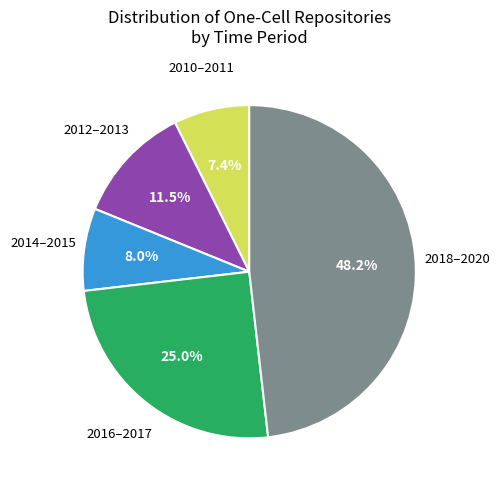

Rank the categories by value from highest to lowest.

2018–2020, 2016–2017, 2012–2013, 2014–2015, 2010–2011